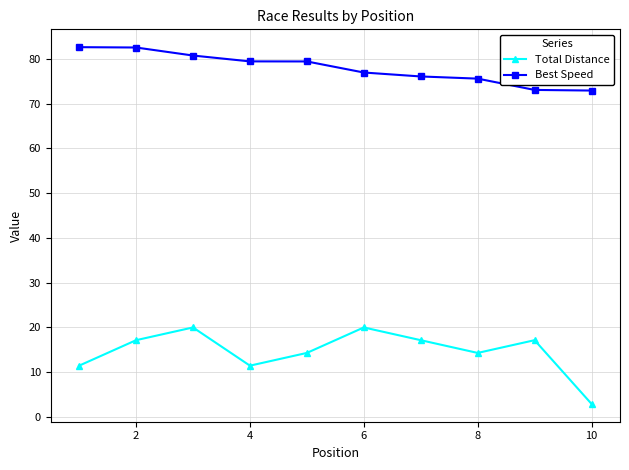

True or false: Best Speed and Total Distance cross at least once.

False